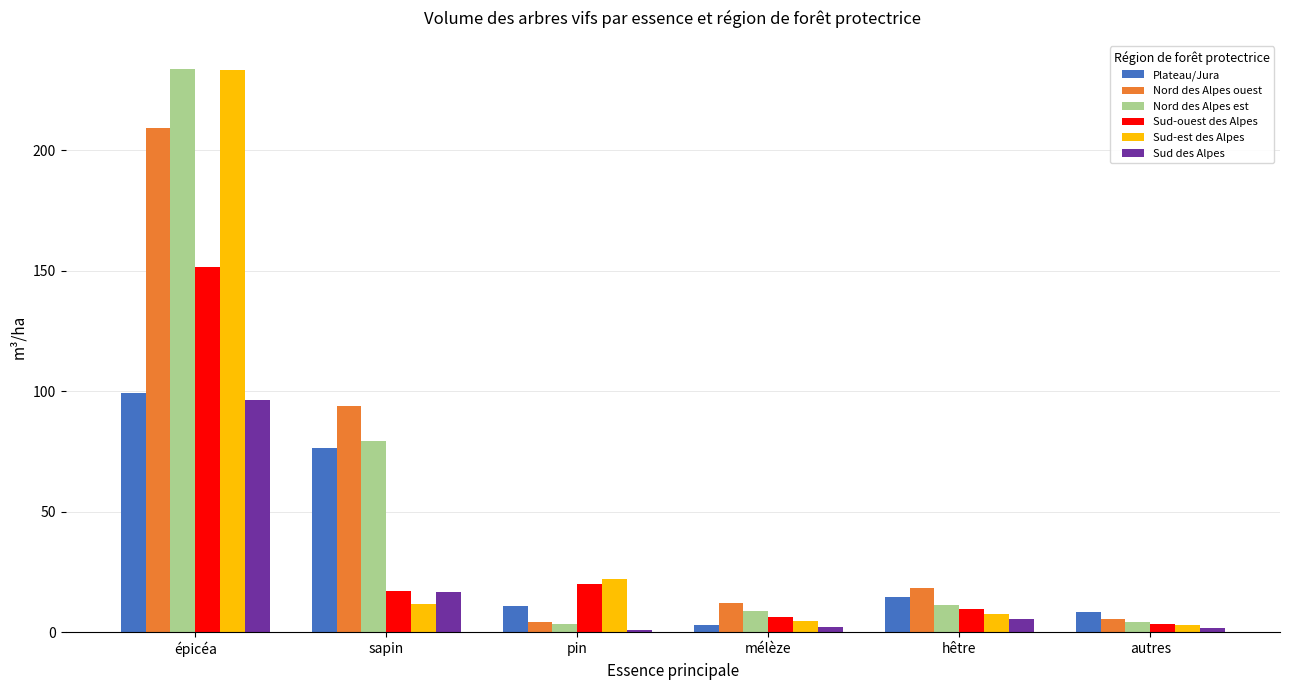

Where is Sud-ouest des Alpes nearest to the value 77?

pin